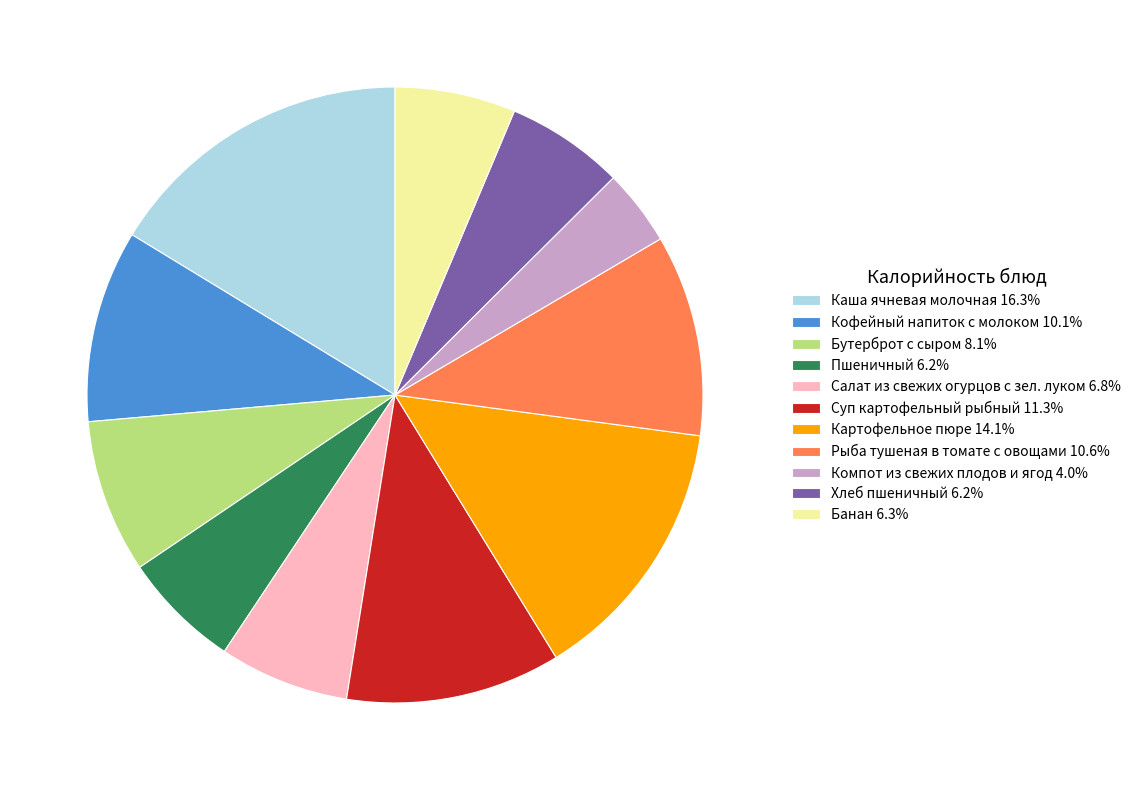

Does any single category account for the majority?

No